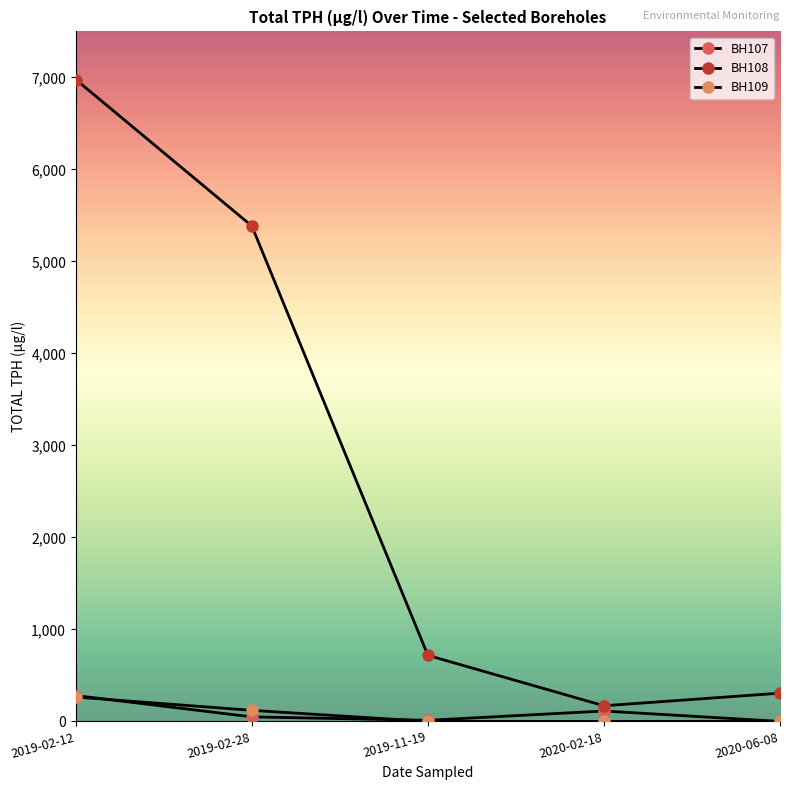

What is the maximum value for BH108?

6976.8